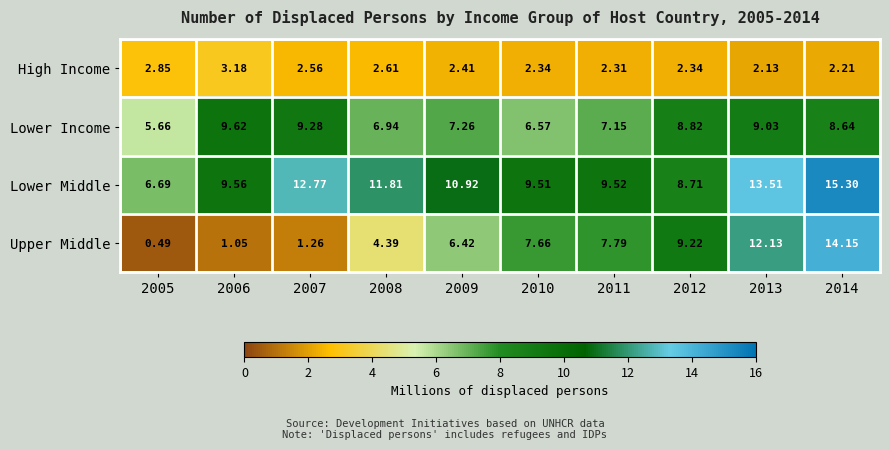

Which series has the largest total across all categories?

Lower Middle